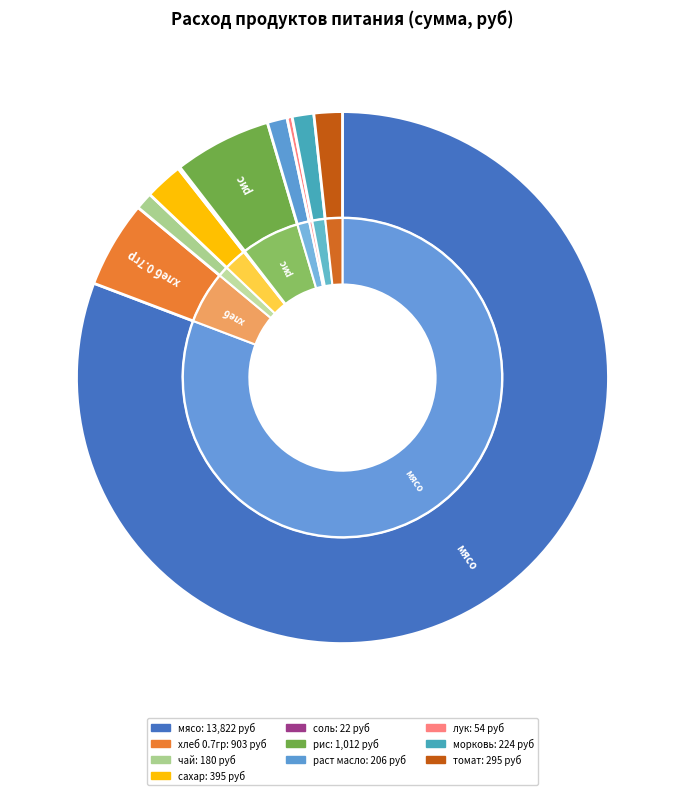

How many segments does this pie chart have?

10